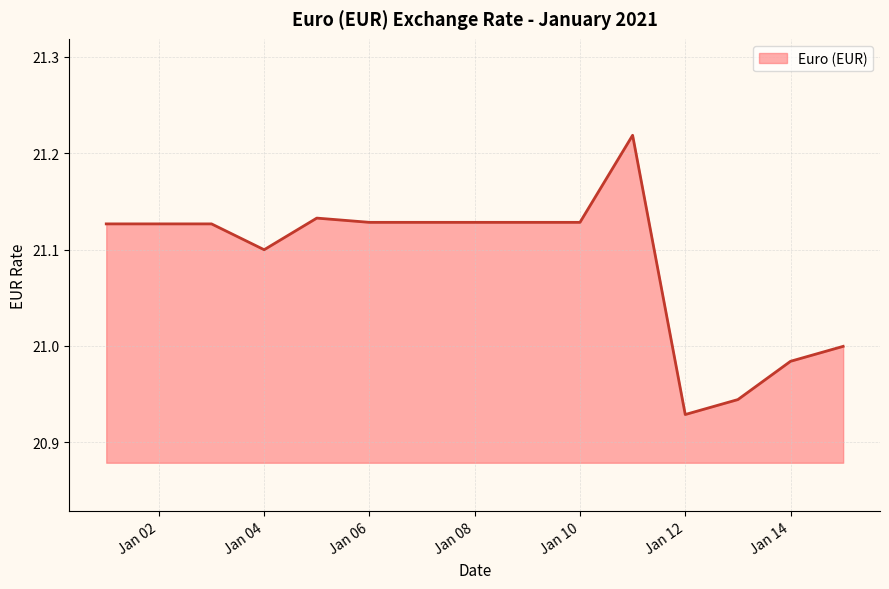

What is the difference between the maximum and minimum values?

0.3